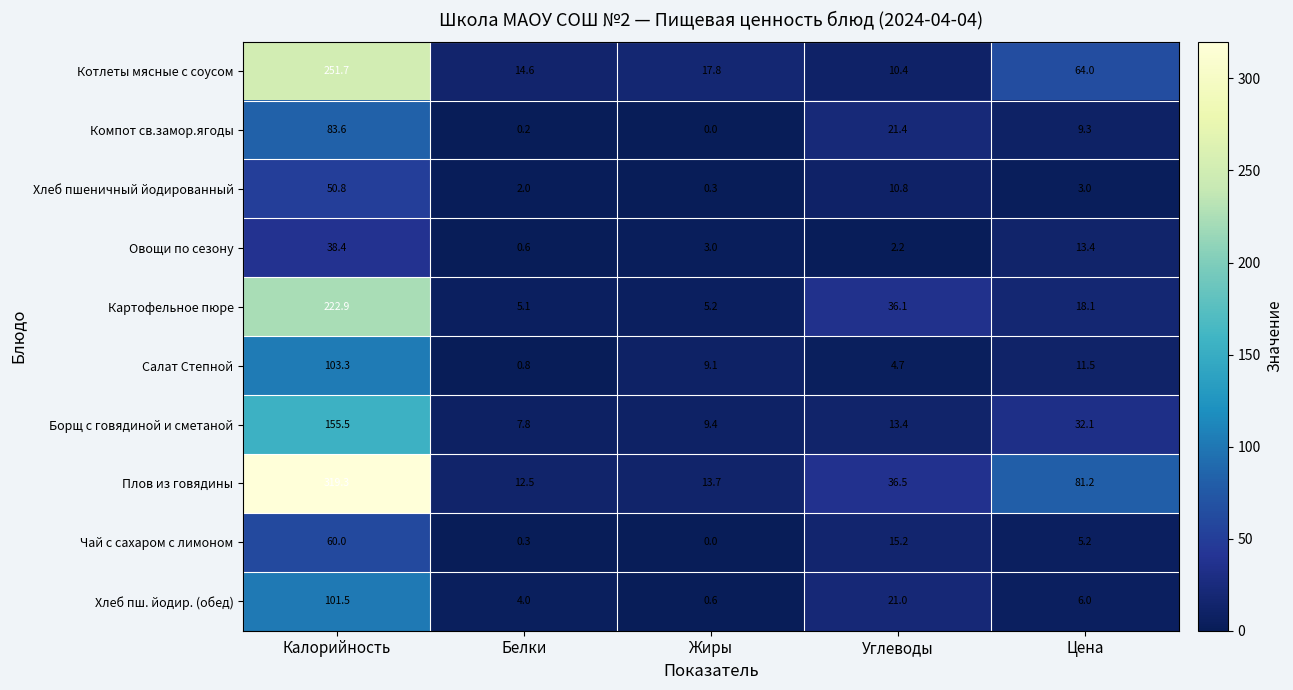

What is the total value across all series at Цена?

243.8